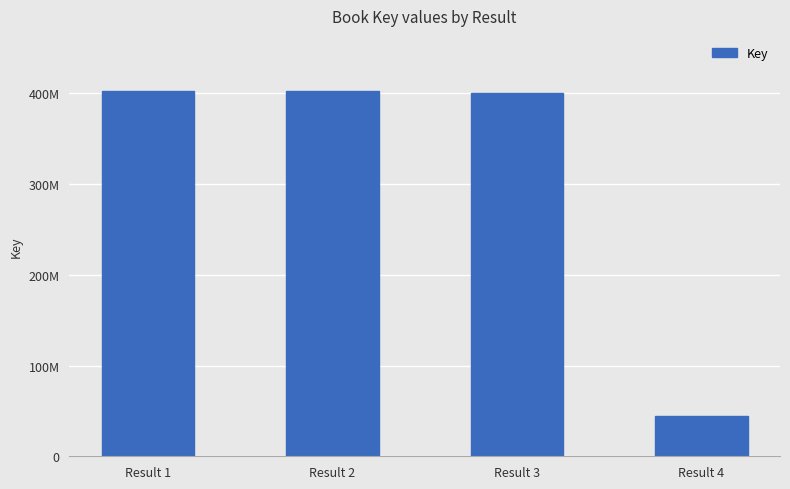

Are the bars horizontal?

No